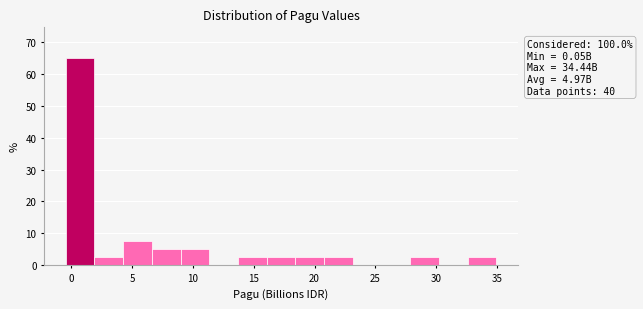

Over which range of the x-axis is the bar tallest?

-0.5 to 2.0